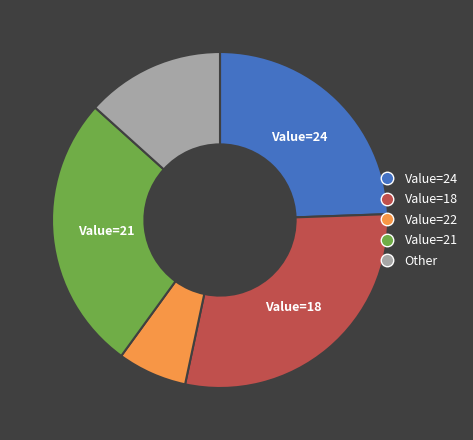

Does any single category account for the majority?

No